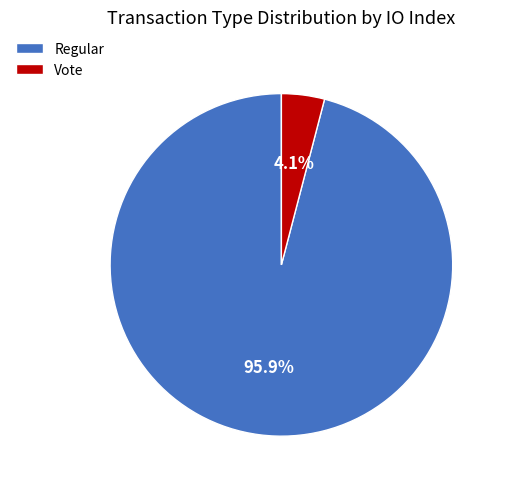

What percentage is NOT represented by Regular?

4.1%